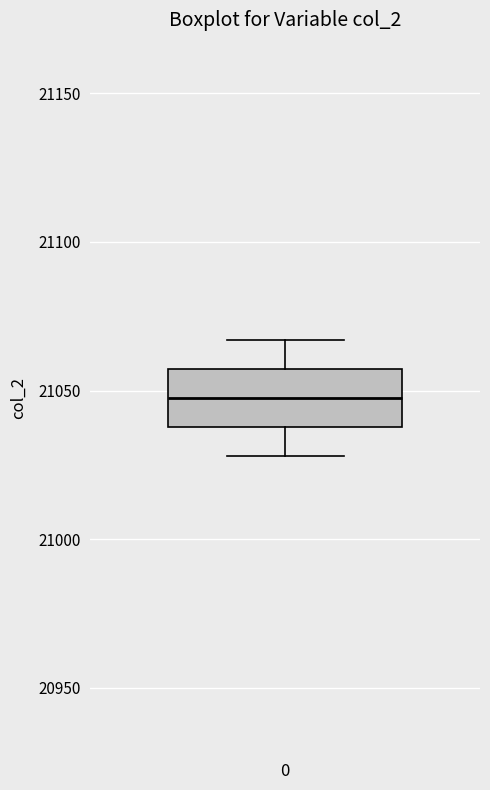

Read this box plot against the y-axis: the position of the median line, the range covered by the box, and the ends of both whiskers. The values are not printed on the chart, so give them approximately, as read against the axis.

median 21050, box 21040 to 21055, whiskers 21030 to 21065